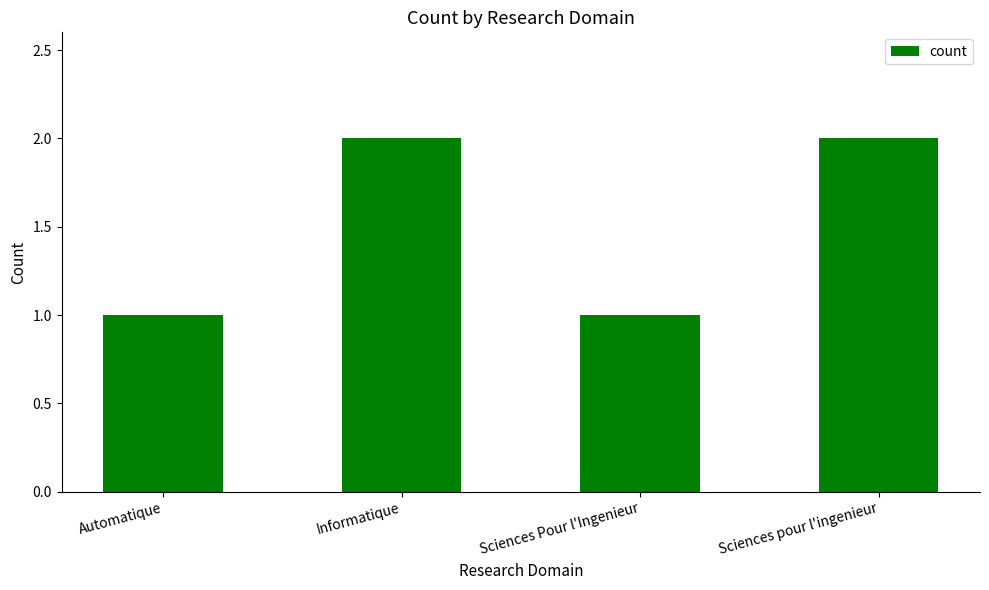

The chart shows a value of 1 at Sciences Pour l'Ingenieur. True or false?

True